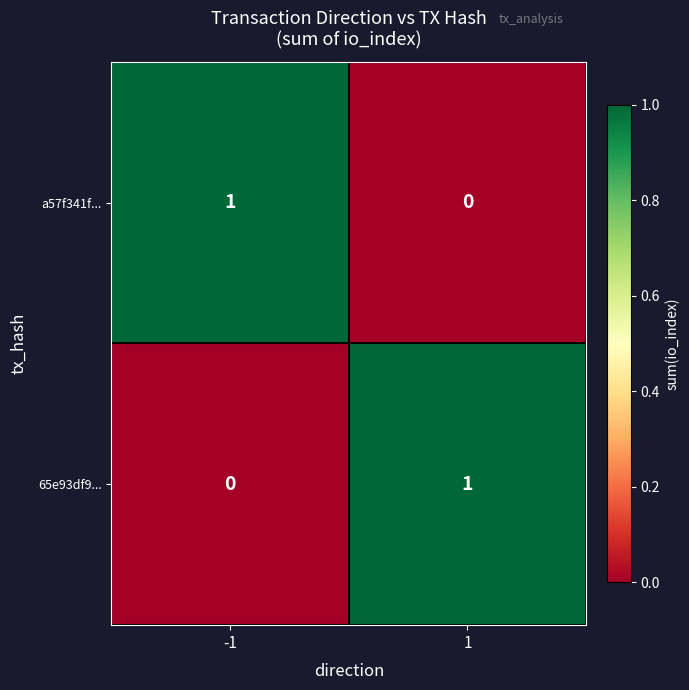

Reading left to right, what are all the values shown in this chart?

a57f341f...: 1	0
65e93df9...: 0	1